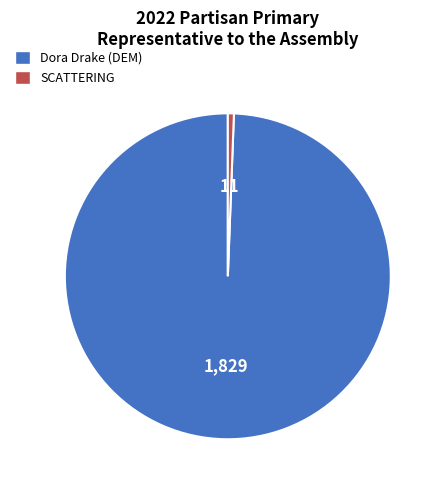

True or false: Dora Drake (DEM) accounts for 99% of the total.

True